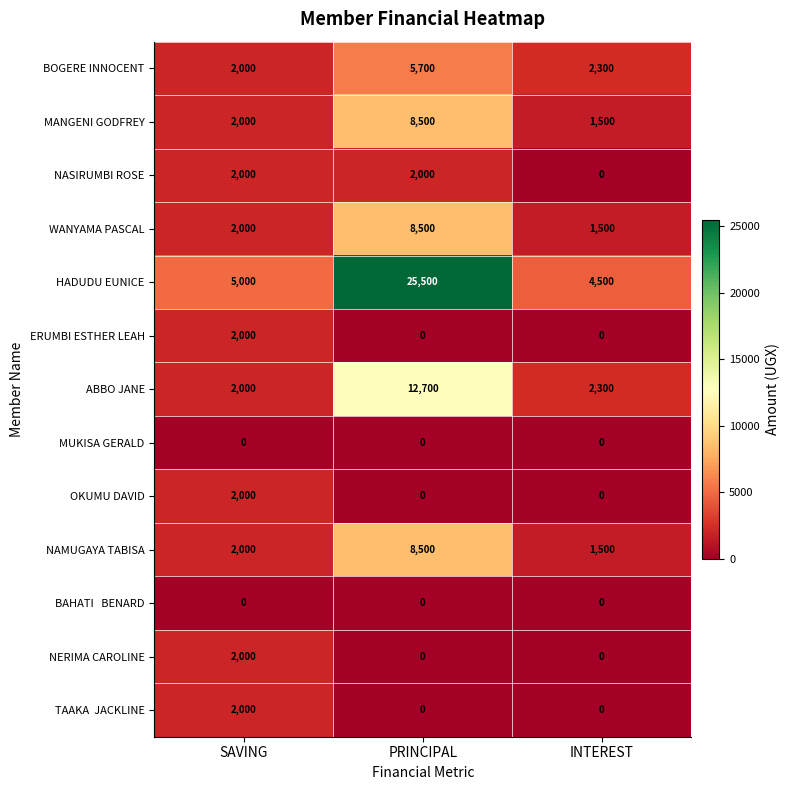

What is the maximum value shown in the chart?

25500